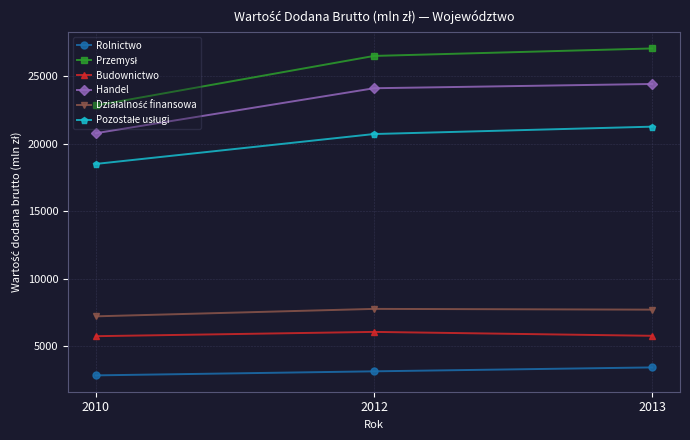

How many distinct data groups are displayed?

6